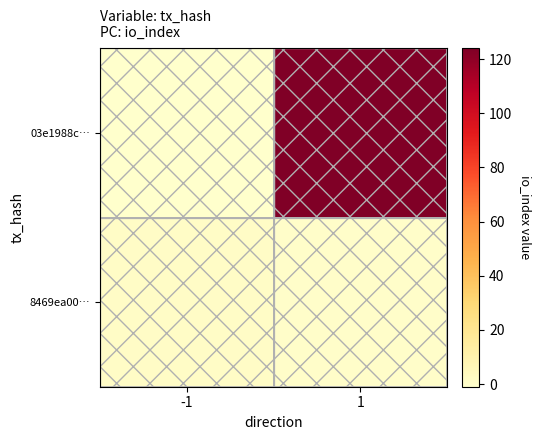

At which category does the chart reach its minimum across all series?

-1